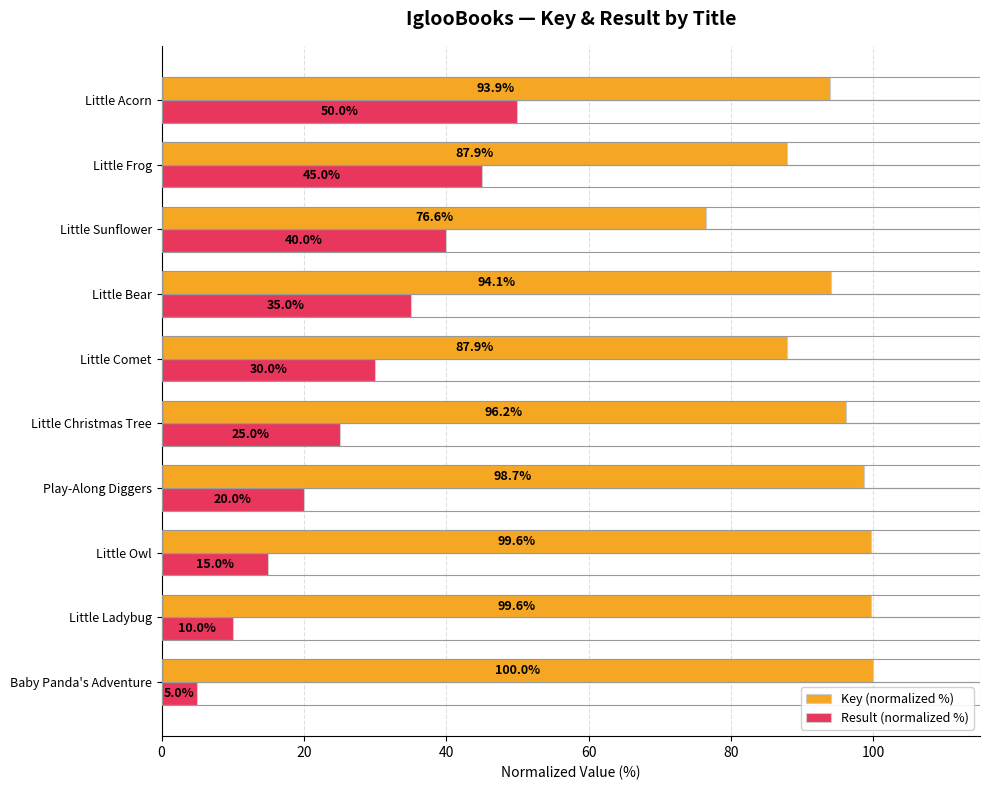

How many data points in Key (normalized %) are less than 96?

5